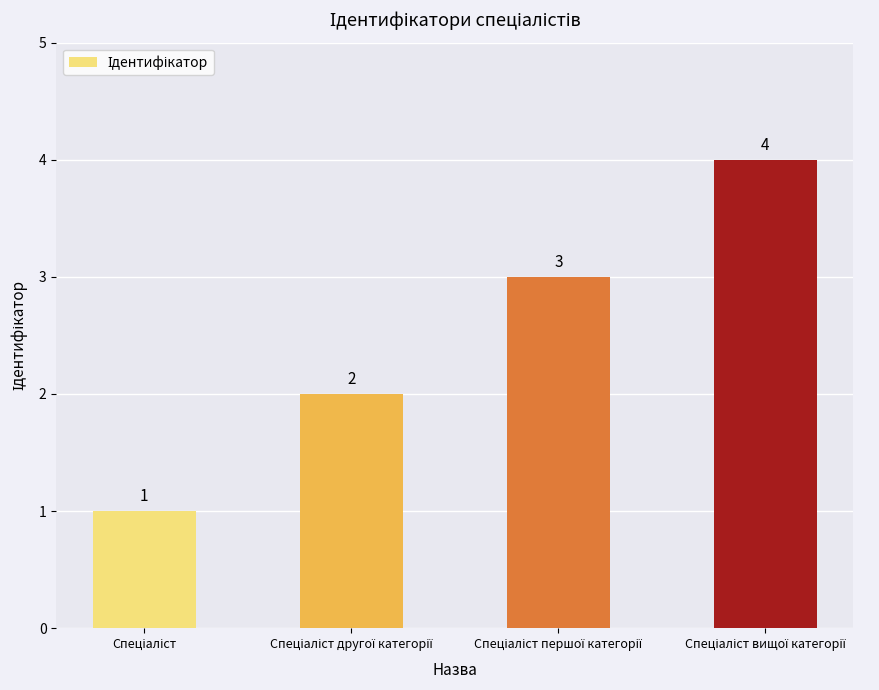

What is the value of the 3rd bar from the left?

3